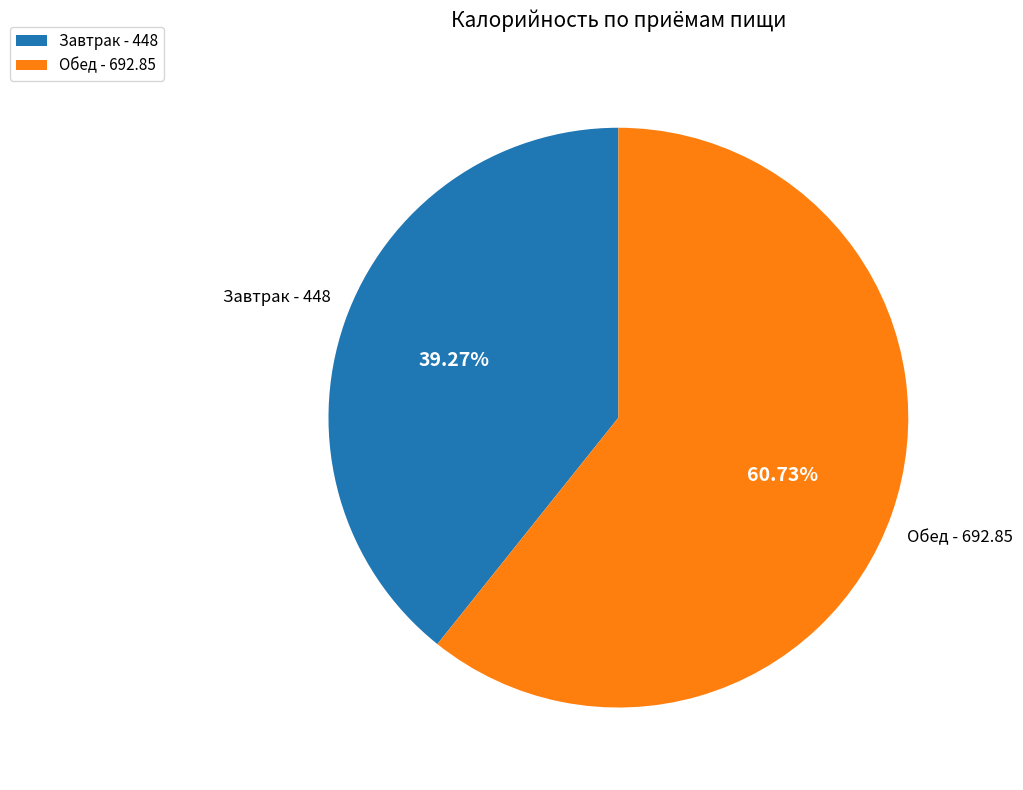

Approximately how many times larger is the value at Завтрак - 448 compared to Обед - 692.85?

0.6